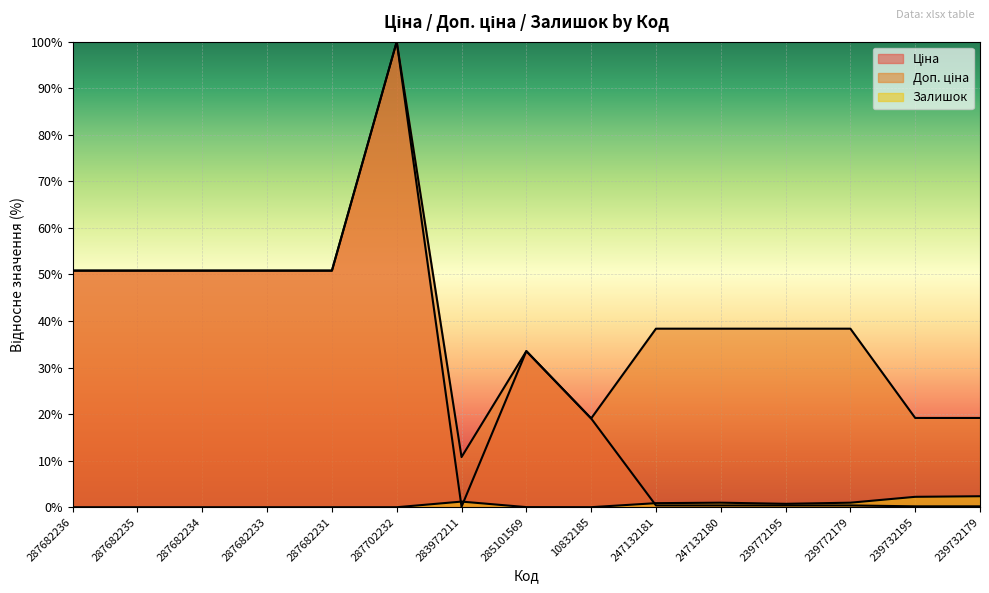

Rank the categories by Залишок value from highest to lowest.

239732179, 239732195, 283972211, 247132180, 239772179, 247132181, 239772195, 285101569, 10832185, 287682236, 287682235, 287682234, 287682233, 287682231, 287702232